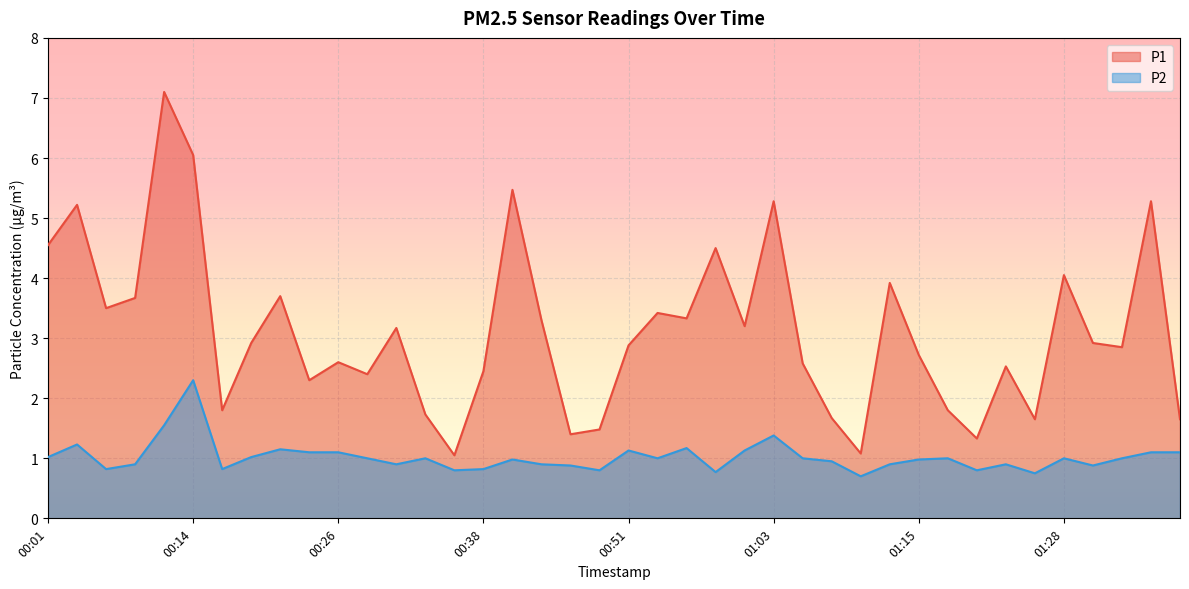

Where is the first local minimum for P1?

00:06